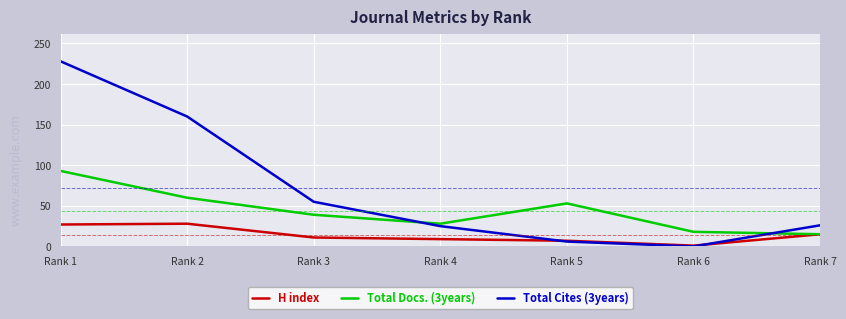

What is the average value of the Total Docs. (3years) series?

44